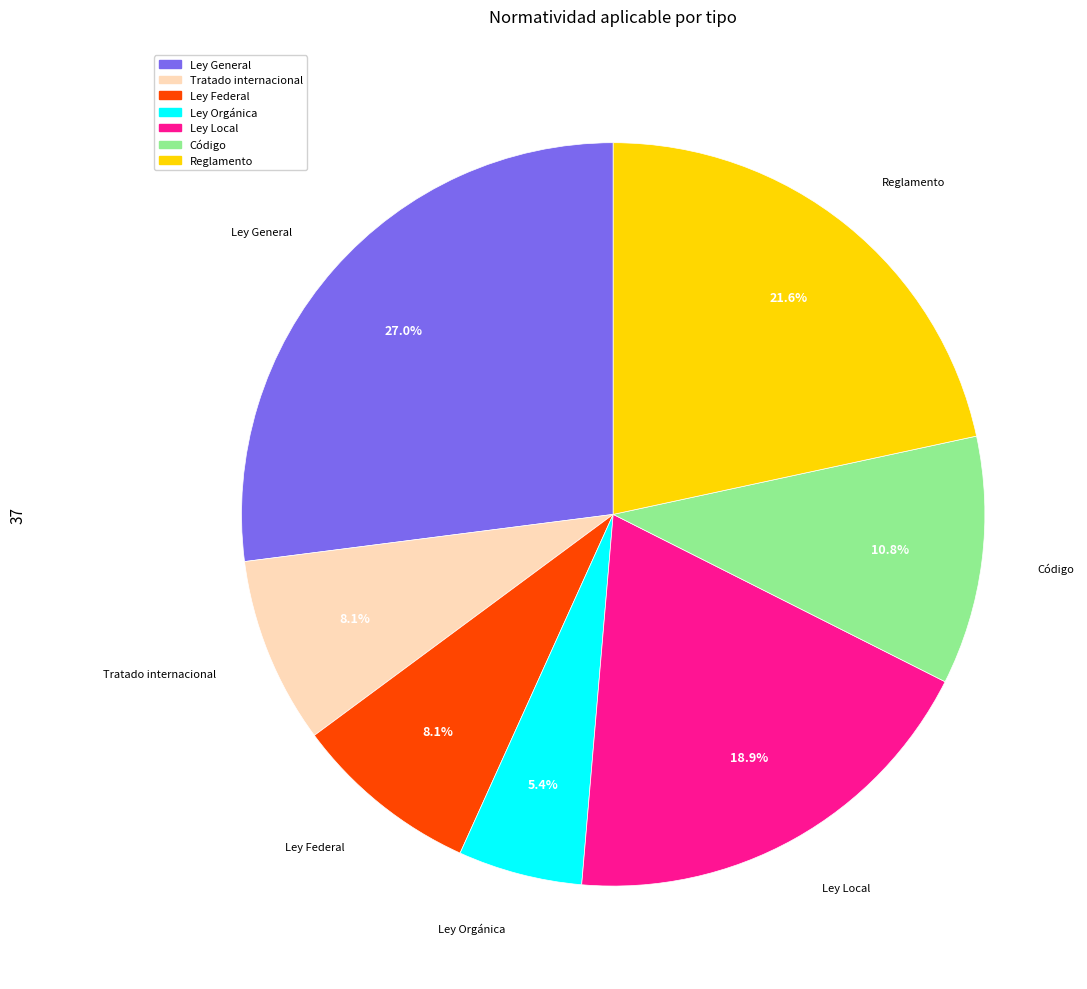

The Tratado internacional slice represents 1% of the pie. True or false?

False